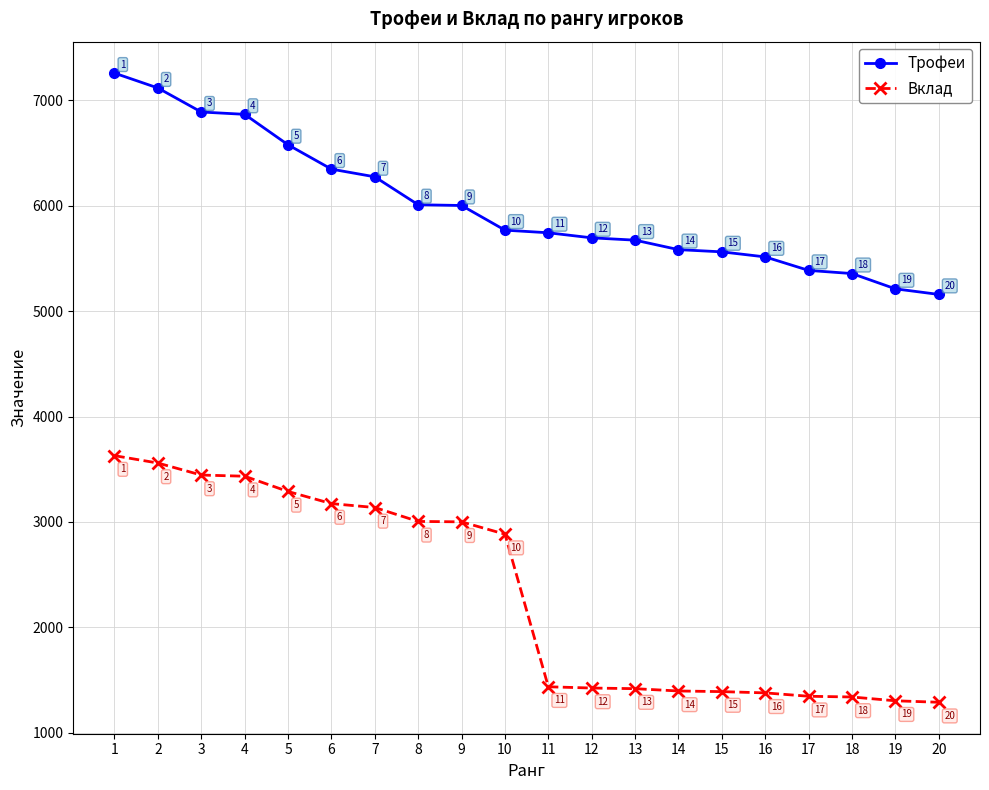

At how many categories does at least one series exceed 3811?

20